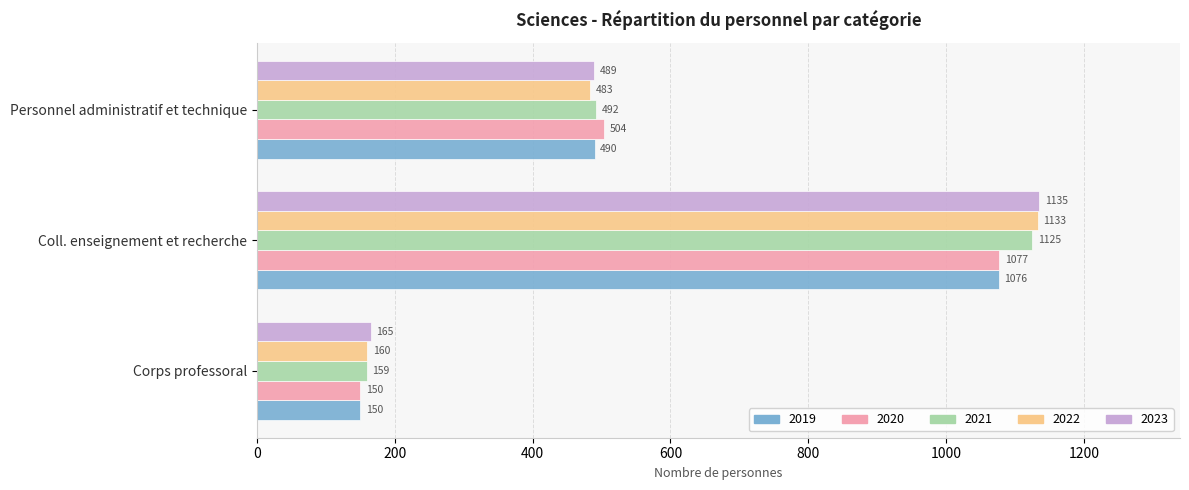

What is the spread (max minus min) of values at Corps professoral?

15